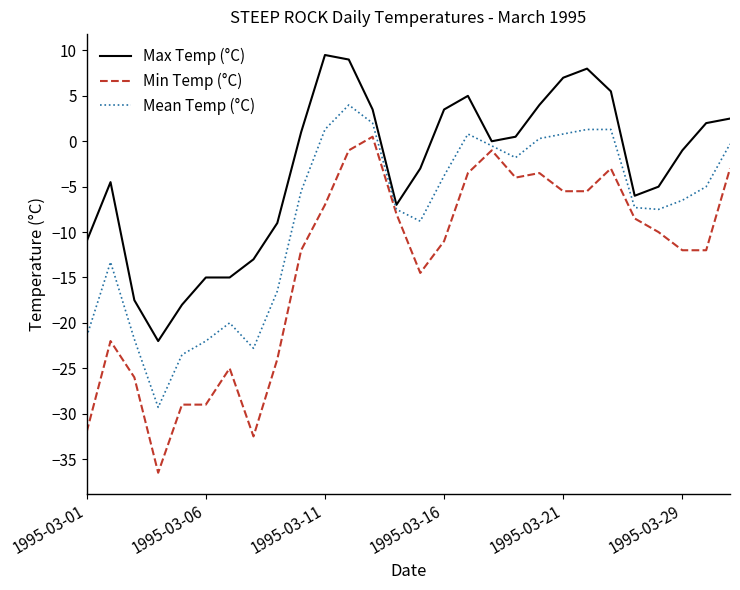

Which series has the largest range (max minus min)?

Min Temp (°C)